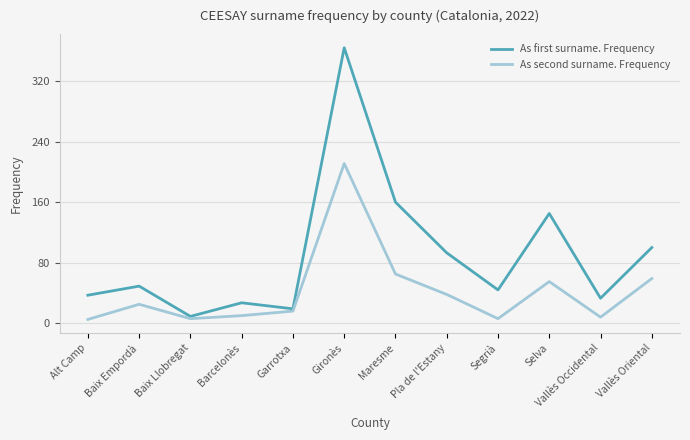

What is the average value of the As second surname. Frequency series?

42